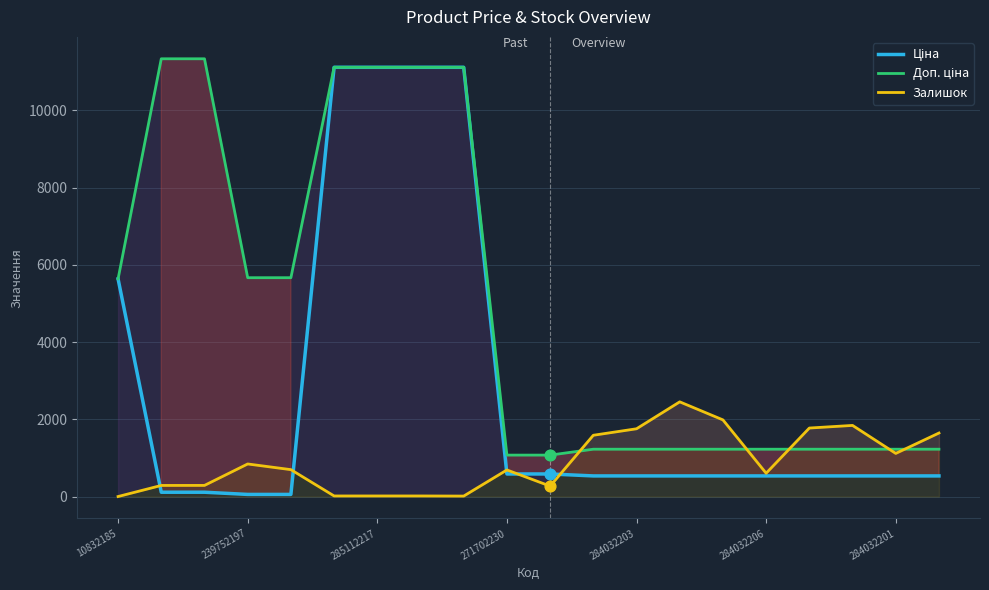

Which series reaches the maximum Y coordinate?

Доп. ціна